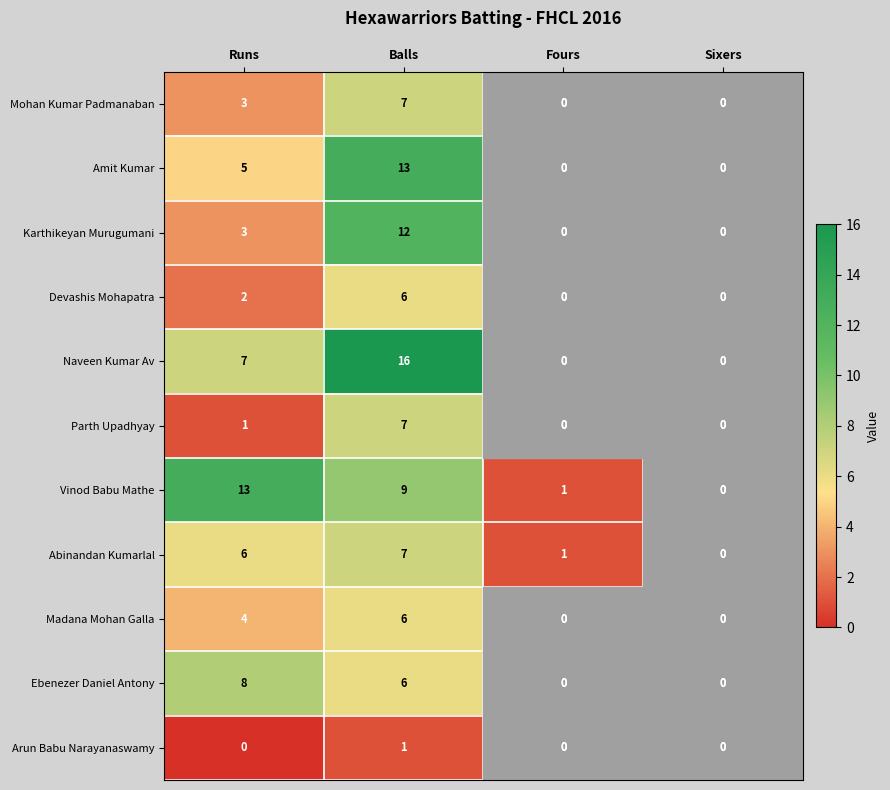

The value of Vinod Babu Mathe at Runs is 13. True or false?

True